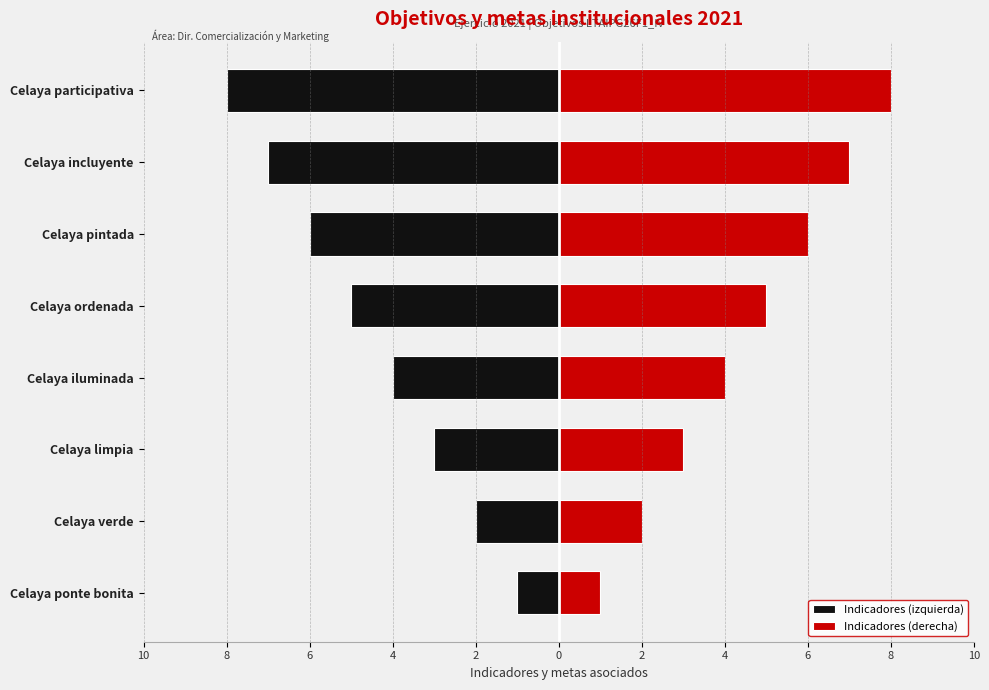

The Indicadores (derecha) series shows 2 at Celaya verde. True or false?

True